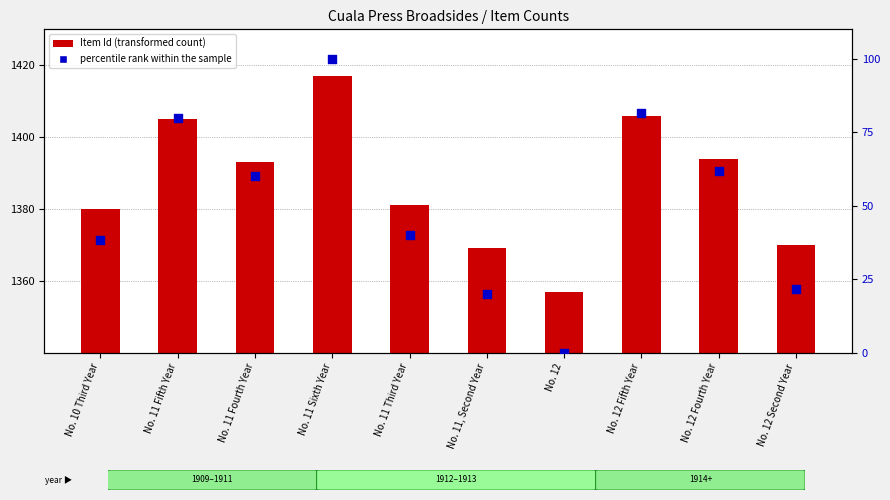

At which category is the sum across all series the highest?

No. 11 Sixth Year